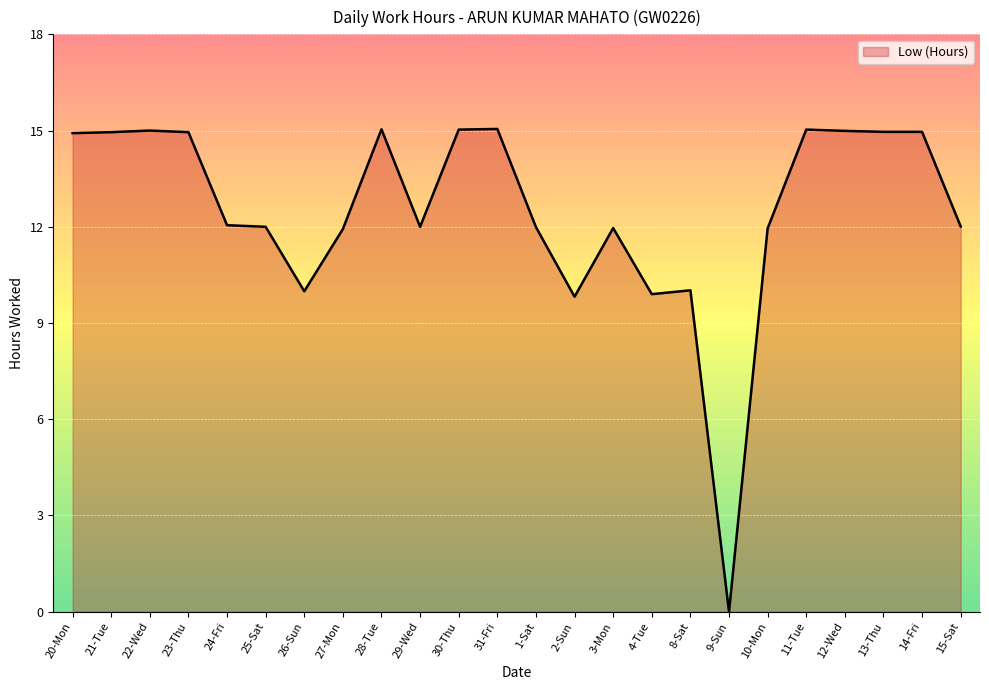

What is the change in value from 20-Mon to 26-Sun?

-4.9